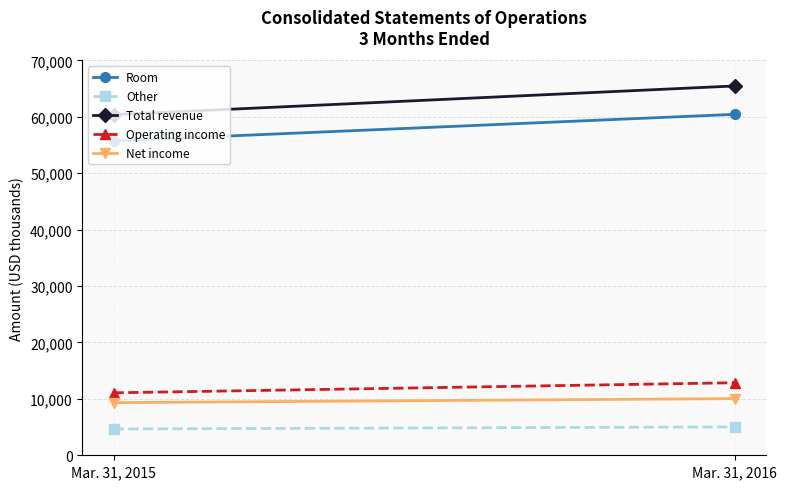

Which series has the largest total across all categories?

Total revenue